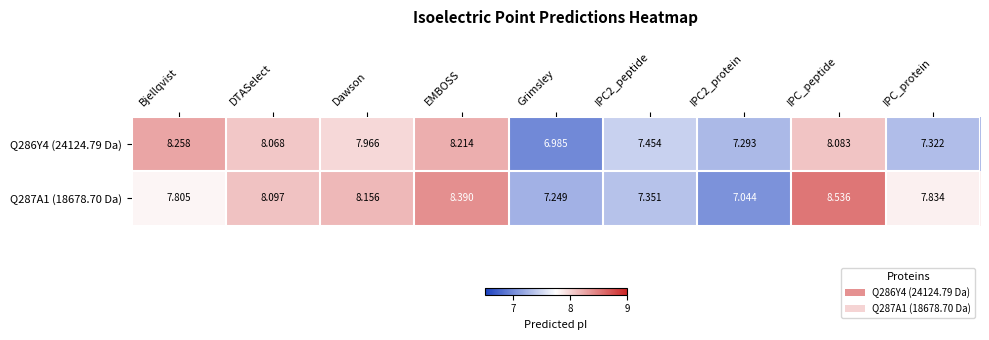

Which category has the lowest value across all series?

Grimsley